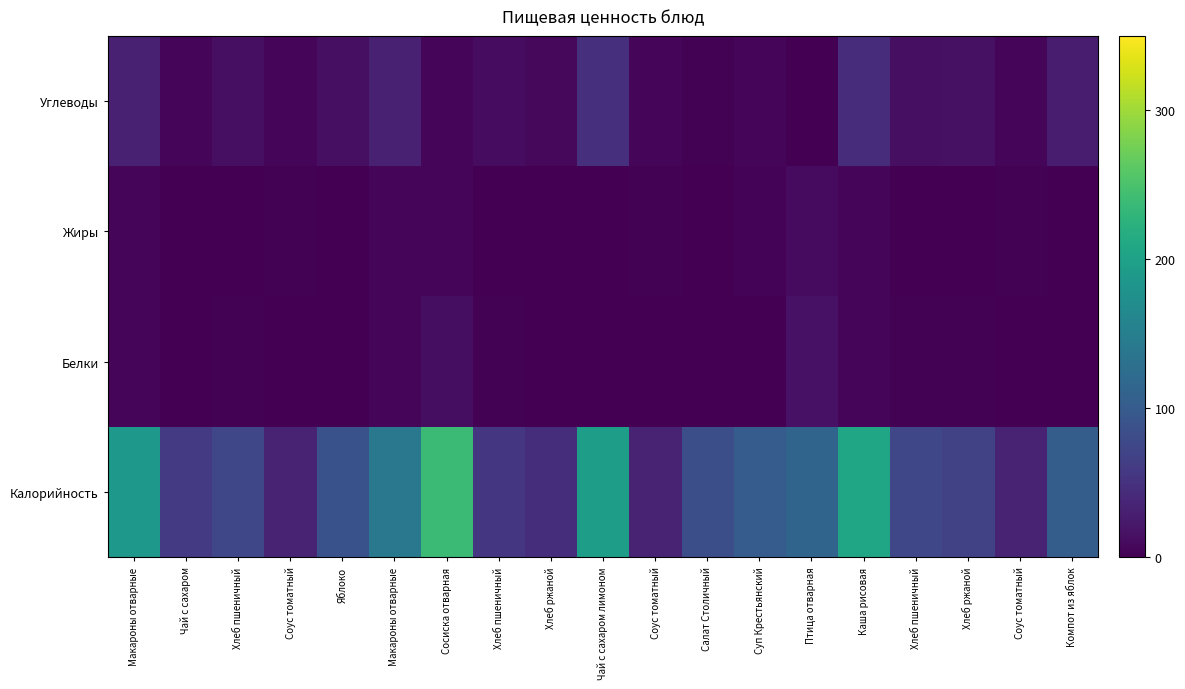

What is the spread (max minus min) of values at Хлеб ржаной?

45.8